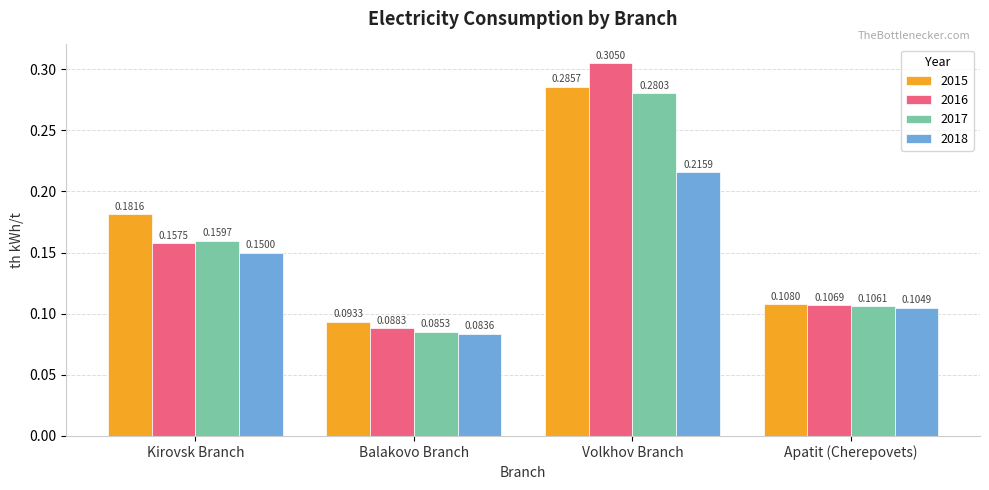

At which label does 2016 reach its peak?

Volkhov Branch